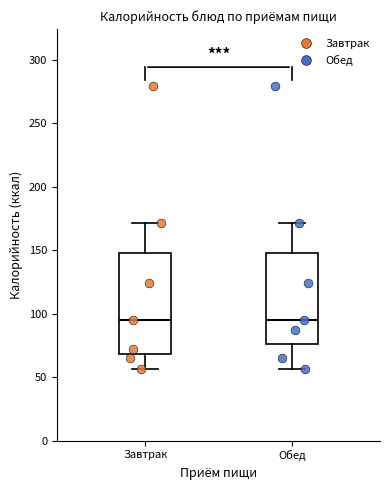

Reading left to right, transcribe this box plot: for each box, give where its median line is, the range the box spans, and where its two whiskers end, as read against the y-axis. The values are not printed on the chart, so give them approximately, as read against the axis.

Завтрак: median 95, box 70 to 150, whiskers 55 to 170
Обед: median 95, box 75 to 150, whiskers 55 to 170